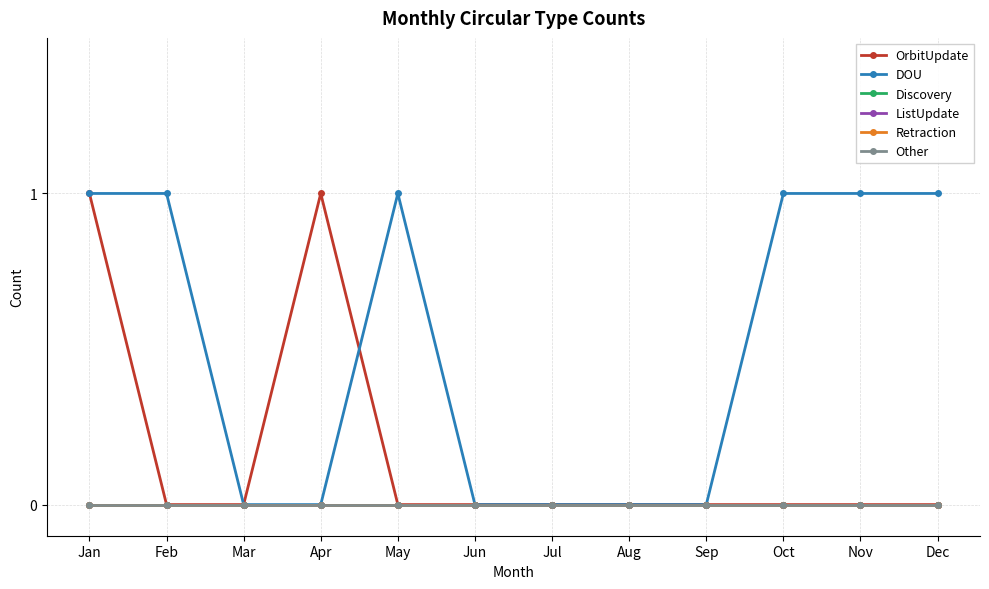

Reading right to left, transcribe all the data shown in this chart.

OrbitUpdate: 0	0	0	0	0	0	0	0	1	0	0	1
DOU: 1	1	1	0	0	0	0	1	0	0	1	1
Discovery: 0	0	0	0	0	0	0	0	0	0	0	0
ListUpdate: 0	0	0	0	0	0	0	0	0	0	0	0
Retraction: 0	0	0	0	0	0	0	0	0	0	0	0
Other: 0	0	0	0	0	0	0	0	0	0	0	0